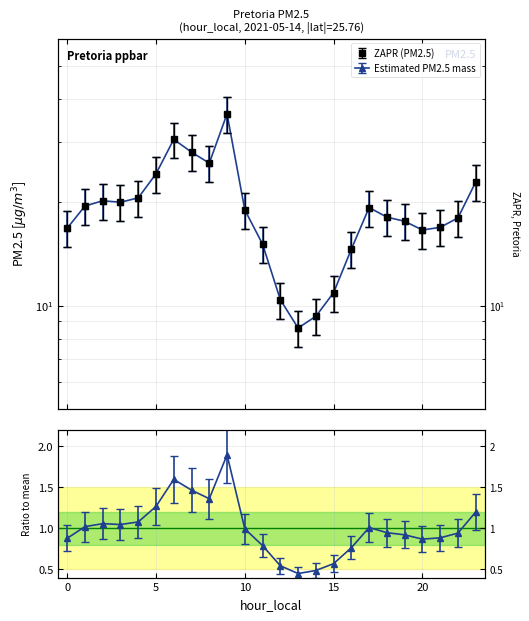

Reading right to left, transcribe all the data shown in this chart.

22.9	18.0	16.9	16.6	17.6	18.1	19.3	14.6	10.9	9.3	8.6	10.4	15.1	19.0	36.2	26.0	28.0	30.5	24.2	20.6	20.0	20.2	19.5	16.8